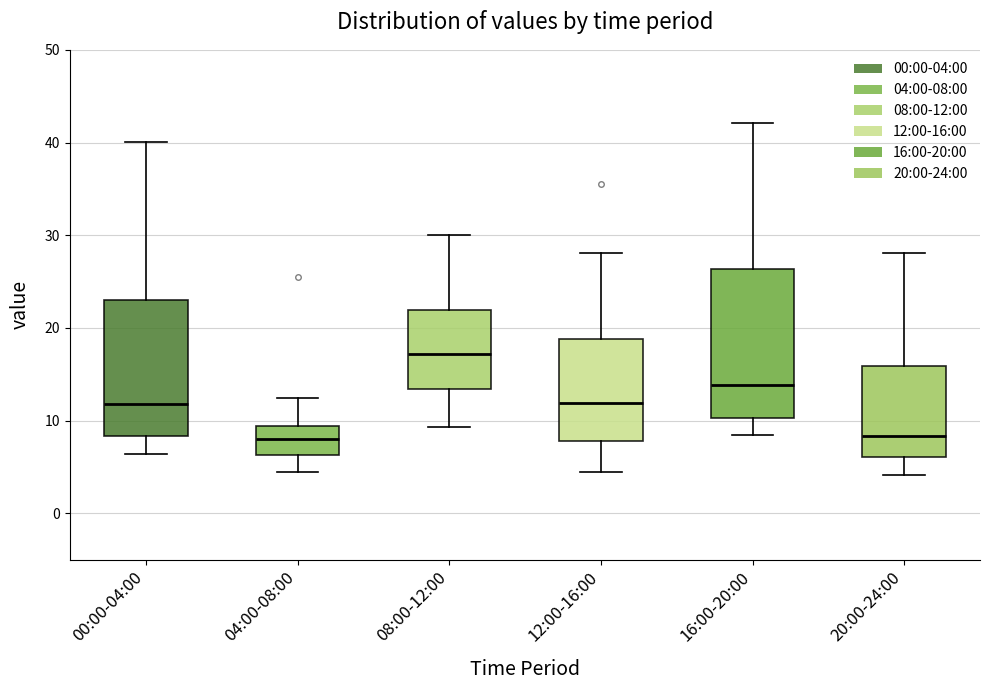

Which box has the highest median line?

08:00-12:00